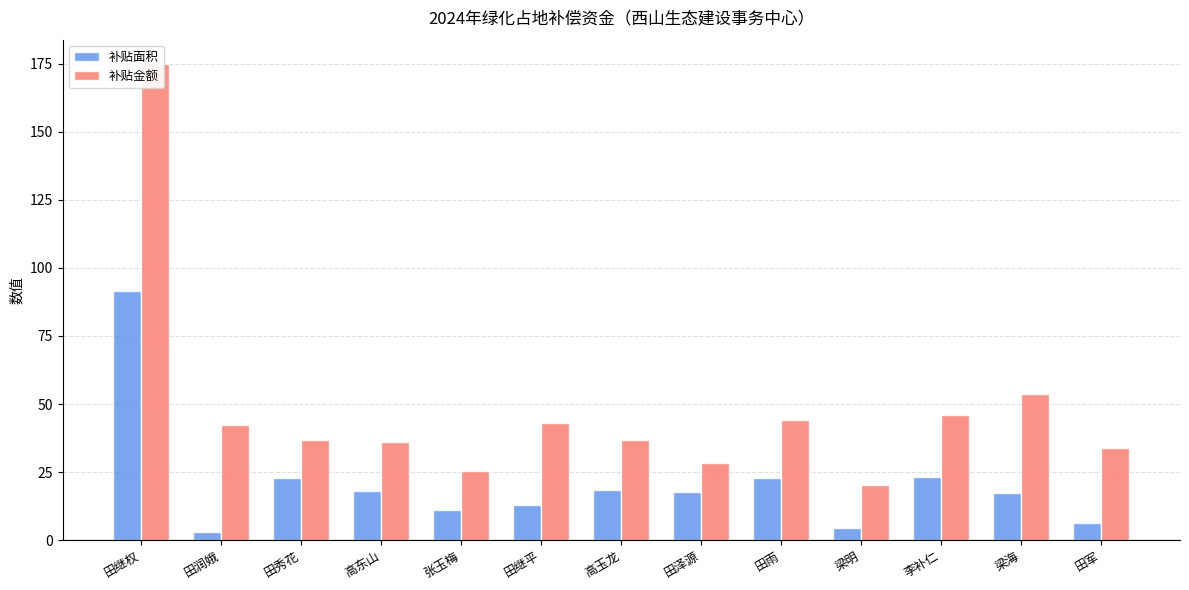

How many categories are shown in the chart?

13